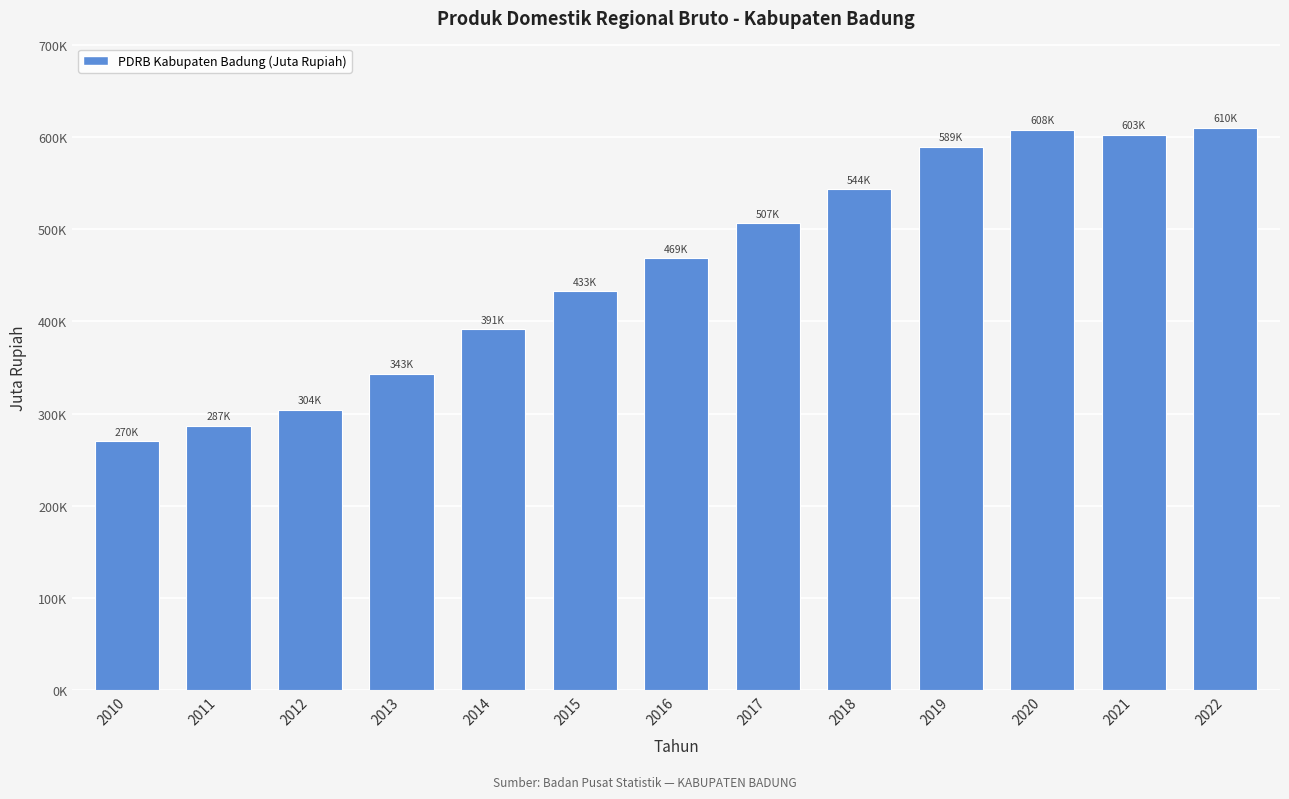

Rank the categories by value from lowest to highest.

2010, 2011, 2012, 2013, 2014, 2015, 2016, 2017, 2018, 2019, 2021, 2020, 2022